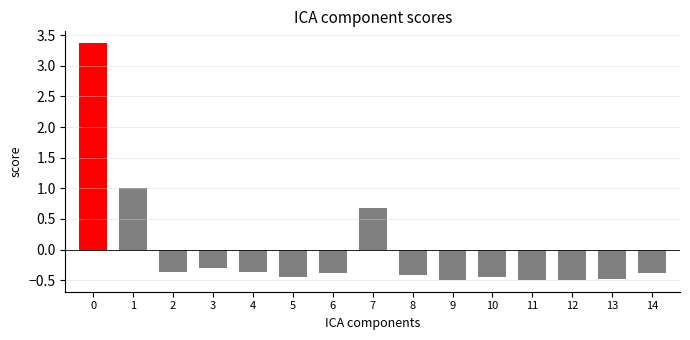

How many series are shown in this chart?

1